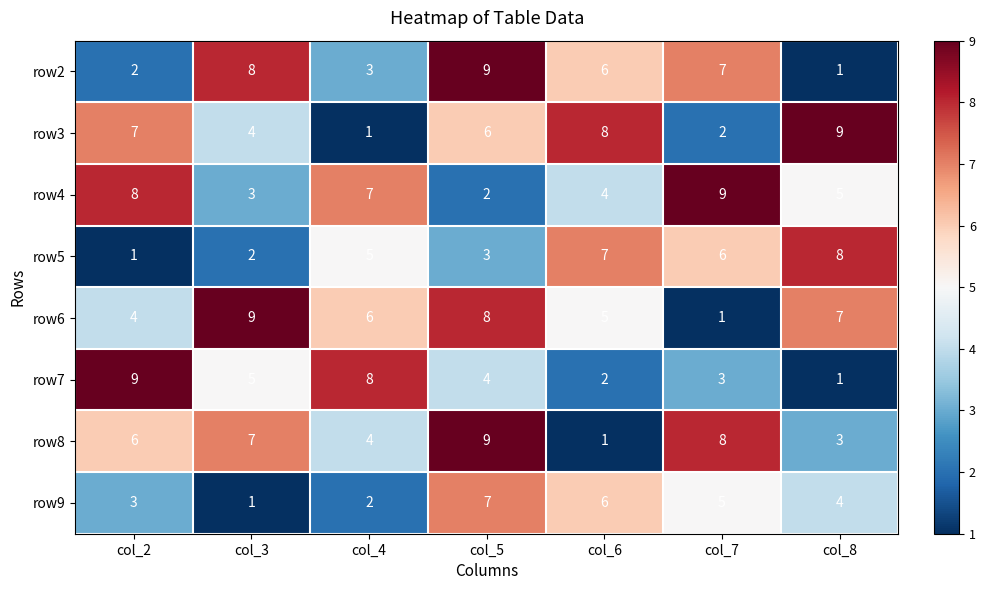

How many series are shown in this chart?

8